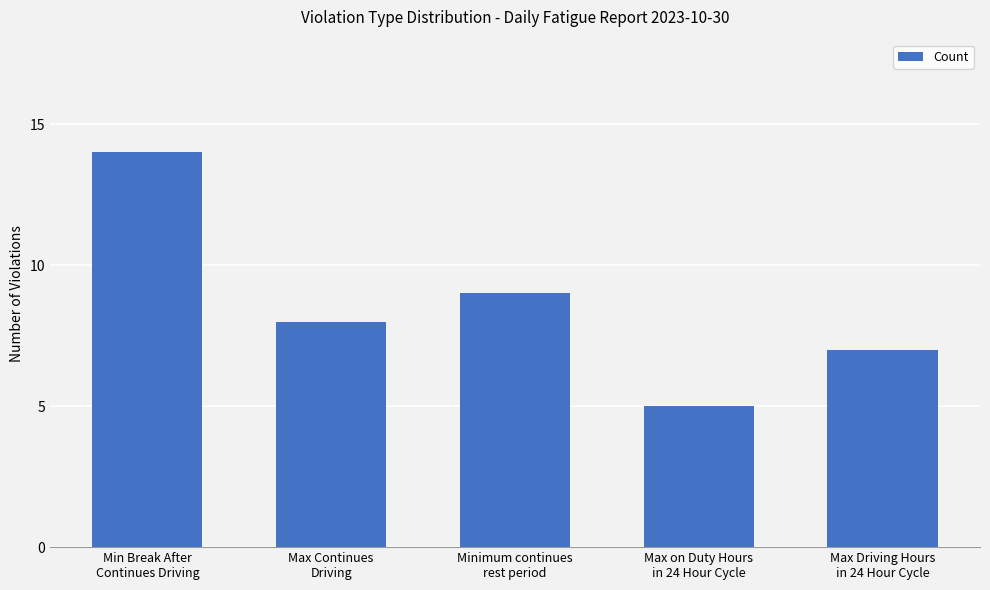

List the labels in order of value, smallest first.

Max on Duty Hours
in 24 Hour Cycle, Max Driving Hours
in 24 Hour Cycle, Max Continues
Driving, Minimum continues
rest period, Min Break After
Continues Driving